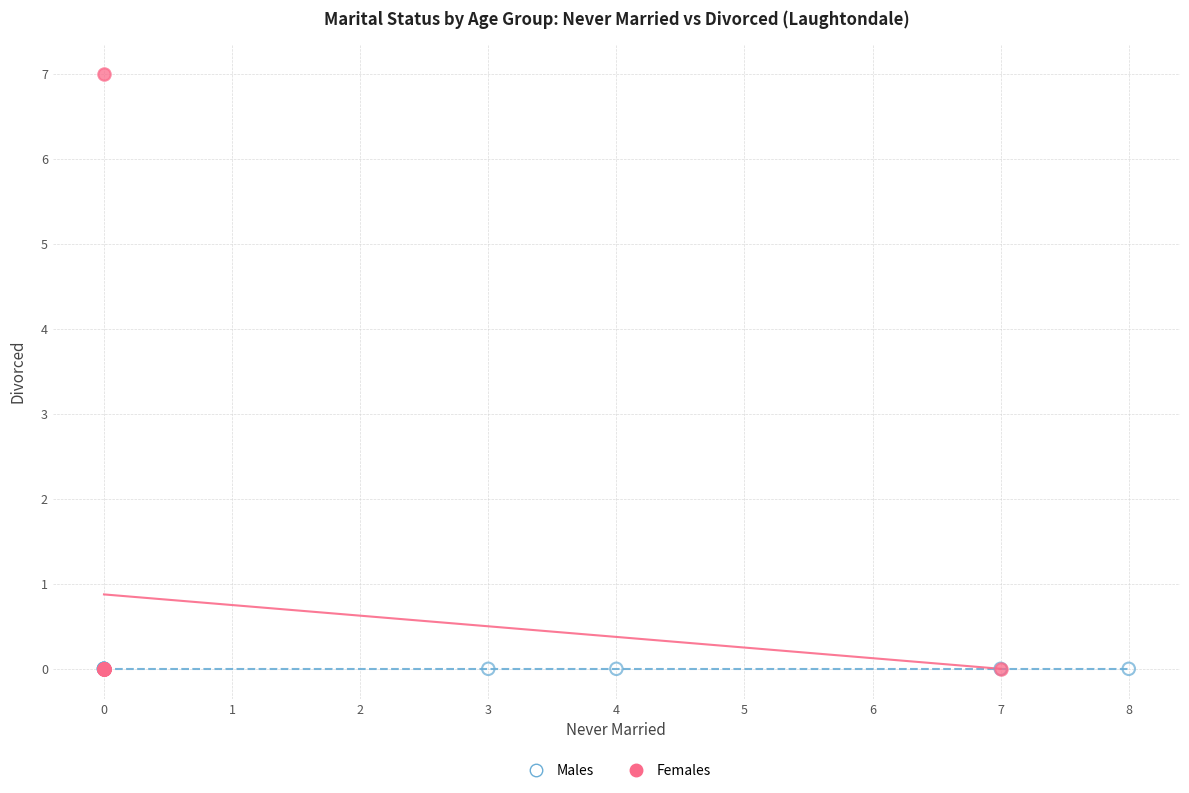

Which series reaches the maximum Y coordinate?

Females